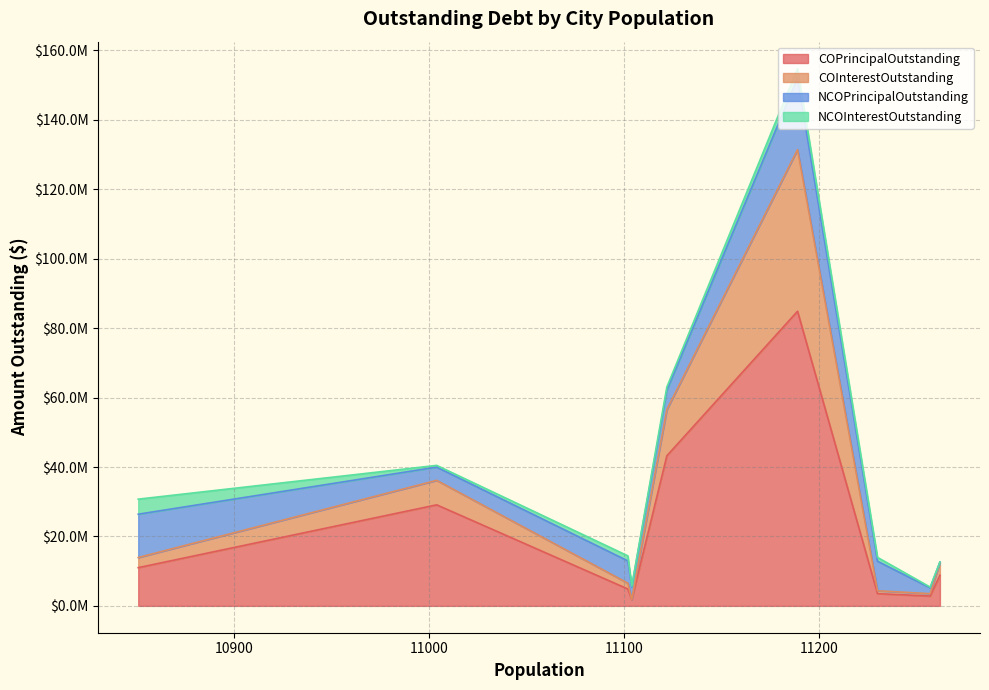

True or false: NCOPrincipalOutstanding and COPrincipalOutstanding intersect in this chart.

True